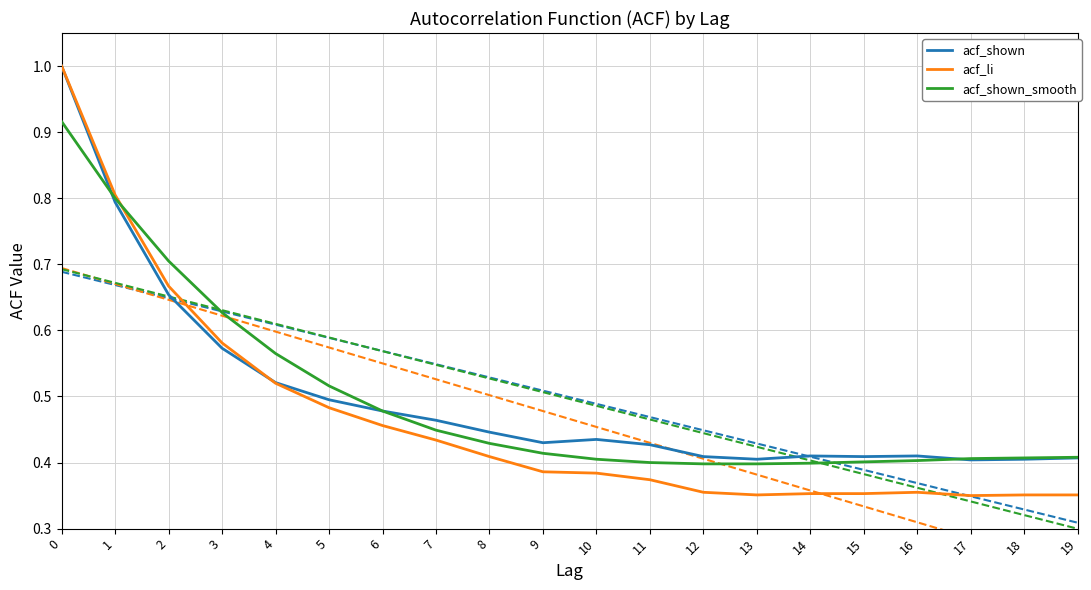

Rank the series by their maximum value, from lowest to highest.

acf_shown_smooth, acf_shown, acf_li